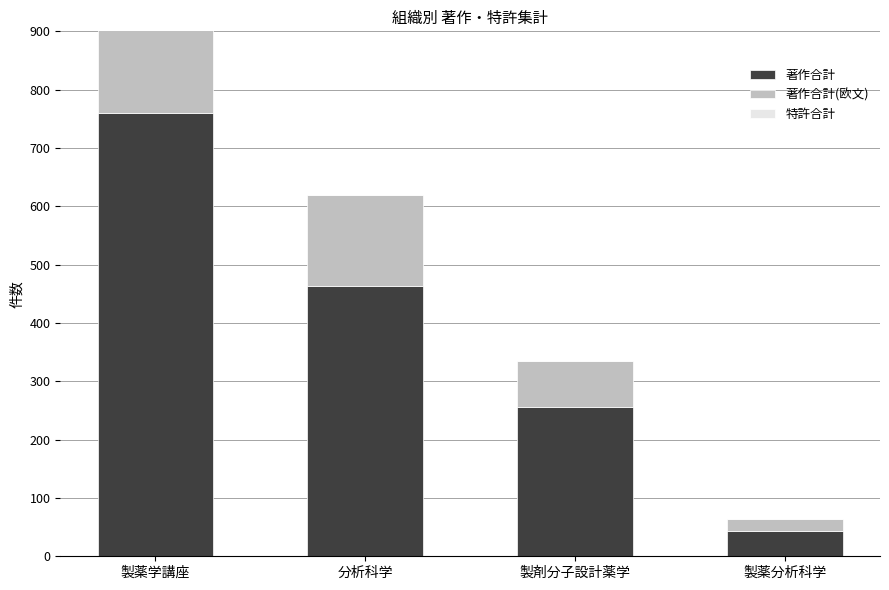

At which category is the sum across all series the highest?

製薬学講座